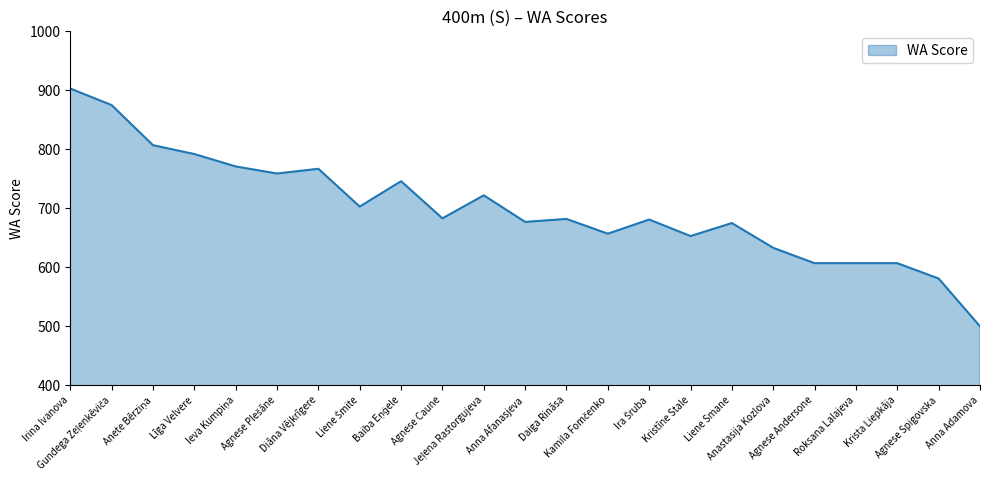

Which label corresponds to the largest value in the chart?

Irina Ivanova